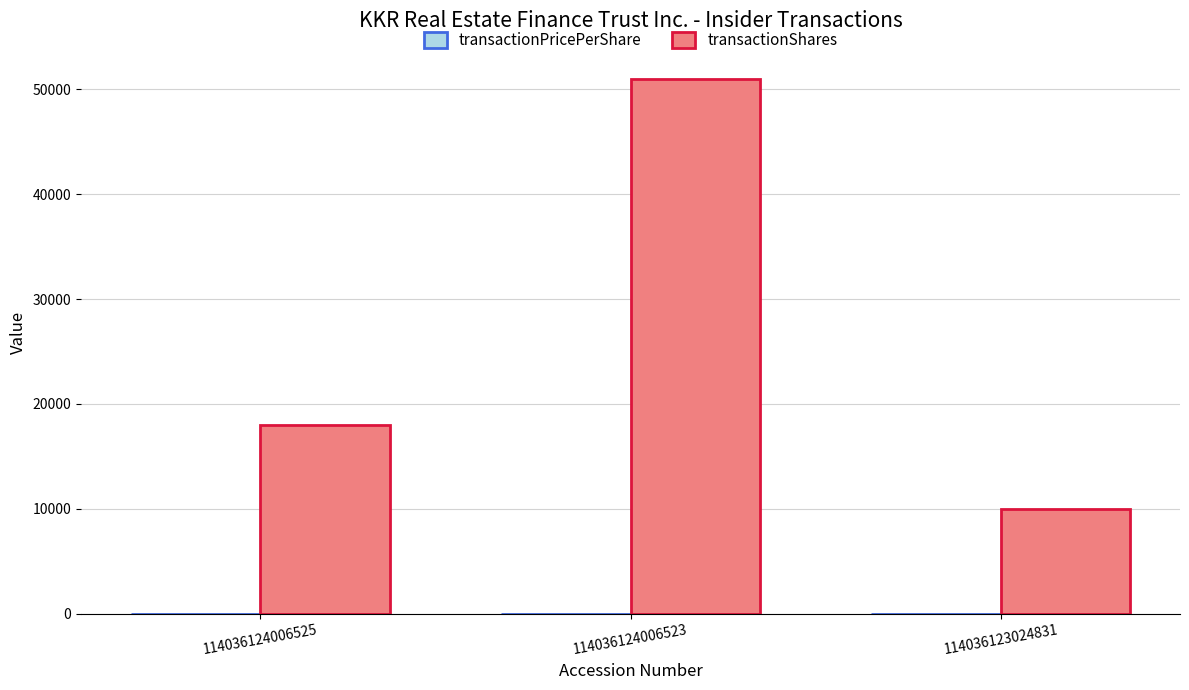

What is the sum of all transactionShares values?

79000.0